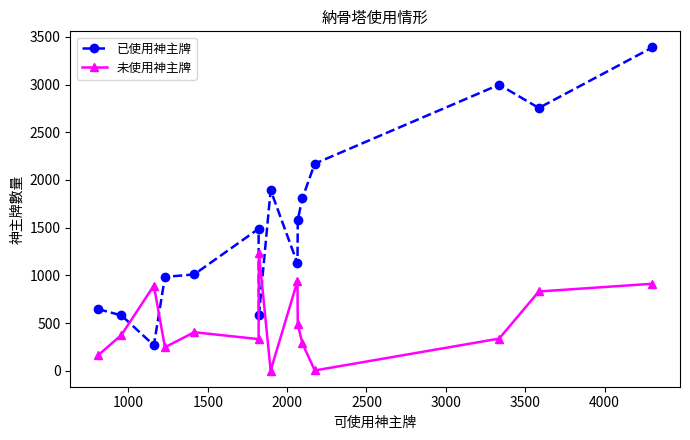

True or false: 已使用神主牌 and 未使用神主牌 intersect in this chart.

True